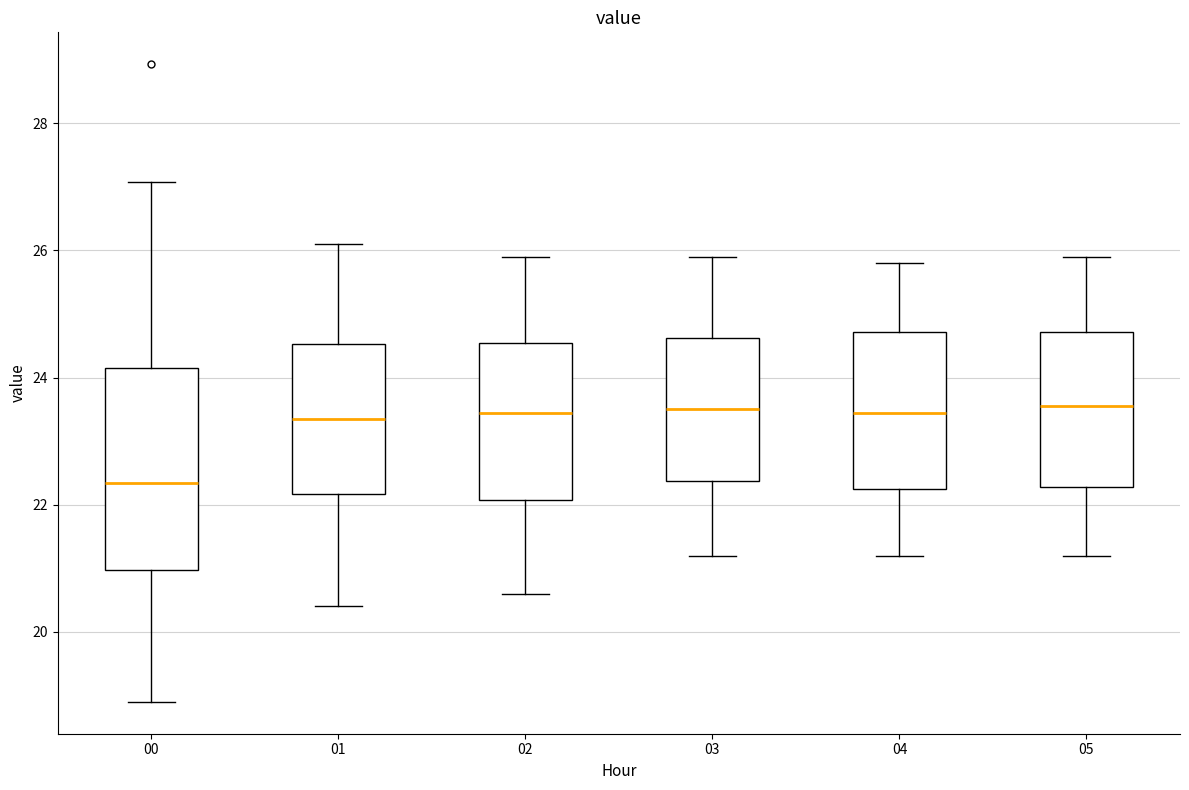

Where is the lower edge of the box at x = 02 on the y-axis? The values are not printed on the chart, so give them approximately, as read against the axis.

22.0